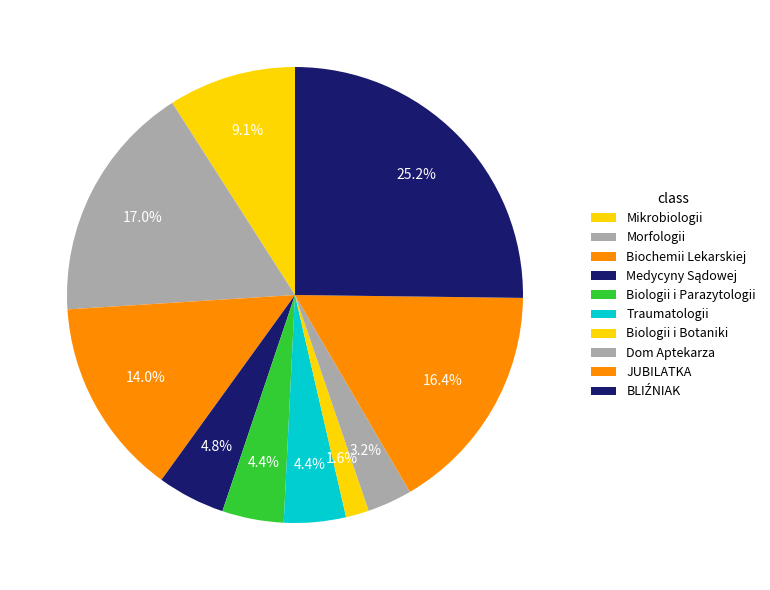

What is the smallest slice in the pie chart?

Katedra i Zakład Biologii i Botaniki